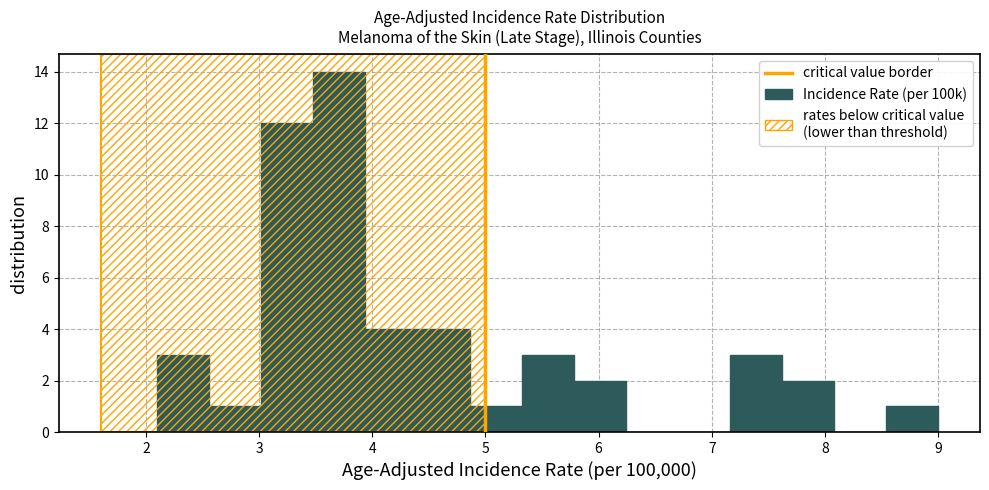

Reading left to right, list every bar in this chart as the range it spans on the x-axis followed by its height. Neither the bar edges nor the heights are printed on the chart, so give them approximately, as read against the axes.

2.10 to 2.56: 3
2.56 to 3.02: 1
3.02 to 3.48: 12
3.48 to 3.94: 14
3.94 to 4.40: 4
4.40 to 4.86: 4
4.86 to 5.32: 1
5.32 to 5.78: 3
5.78 to 6.24: 2
6.24 to 6.70: 0
6.70 to 7.16: 0
7.16 to 7.62: 3
7.62 to 8.08: 2
8.08 to 8.54: 0
8.54 to 9.00: 1